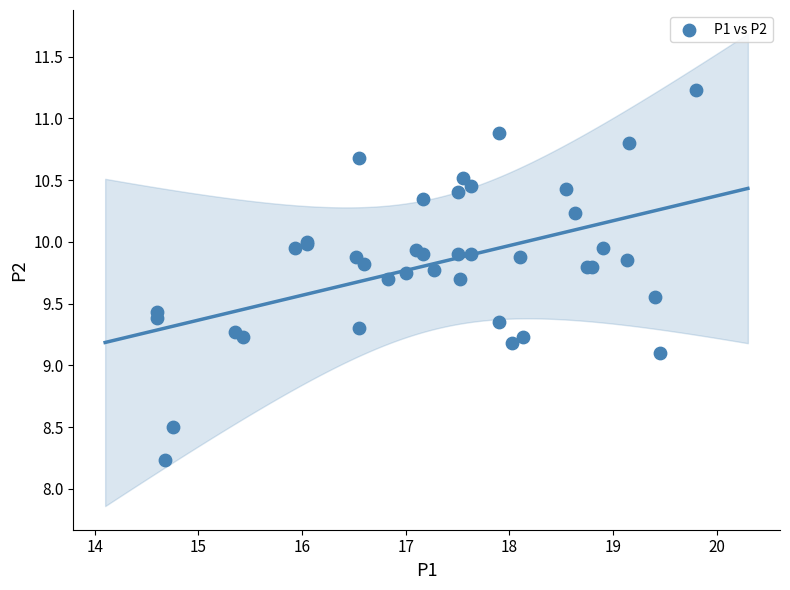

What Y value in the scatter plot is closest to 9?

9.1